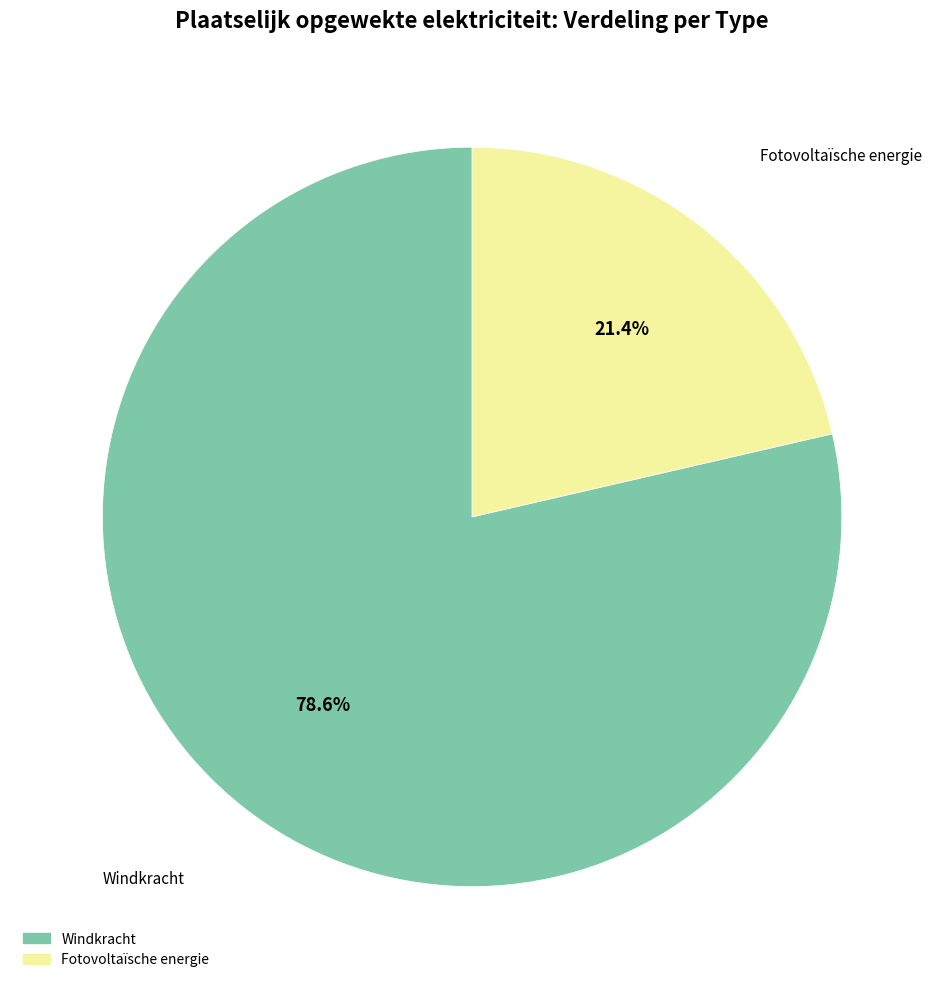

Is there any slice that represents more than half of the pie?

Yes